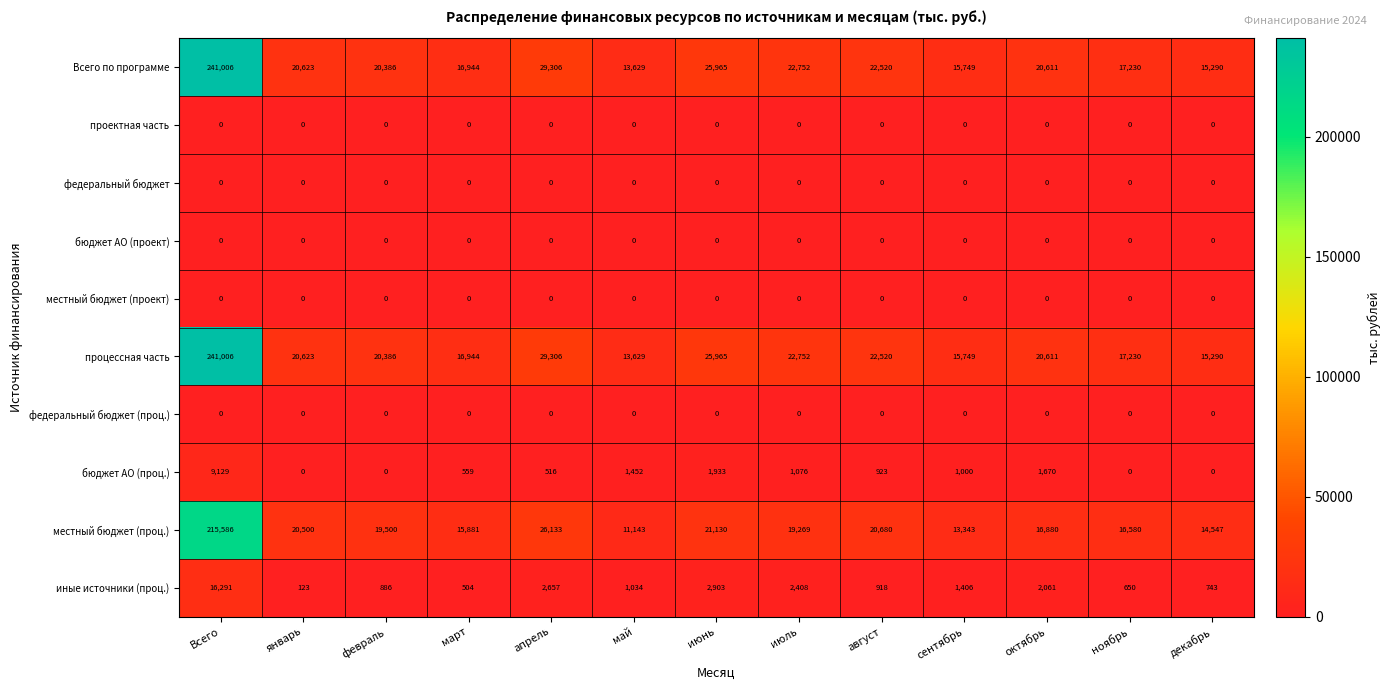

What is the minimum value for местный бюджет (проц.)?

11143